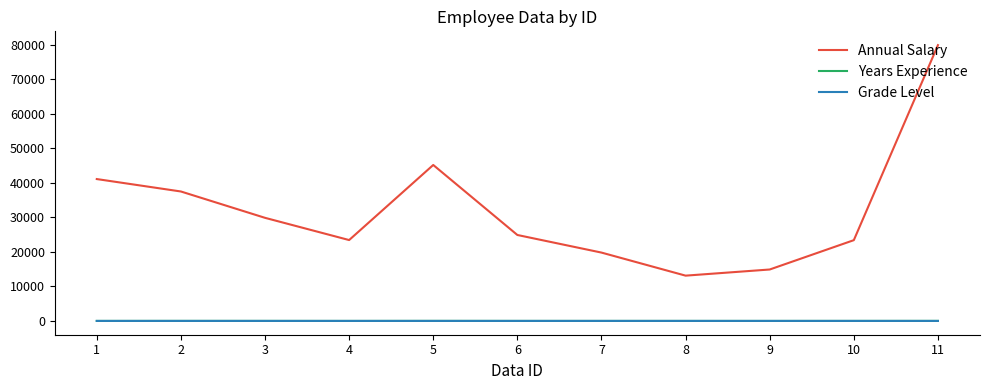

True or false: Annual Salary and Grade Level intersect in this chart.

False